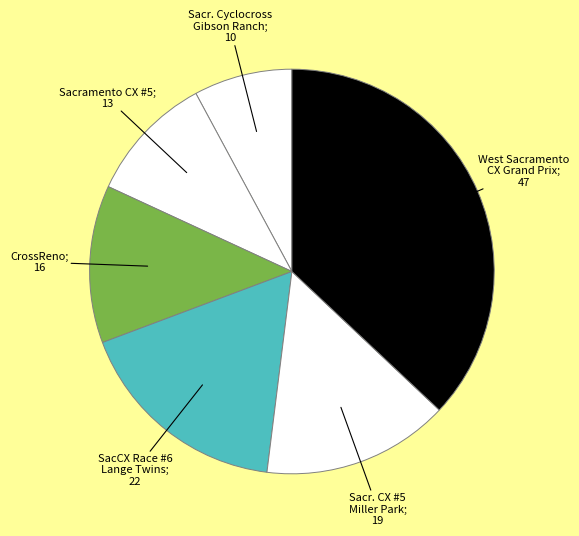

How many segments does this pie chart have?

6